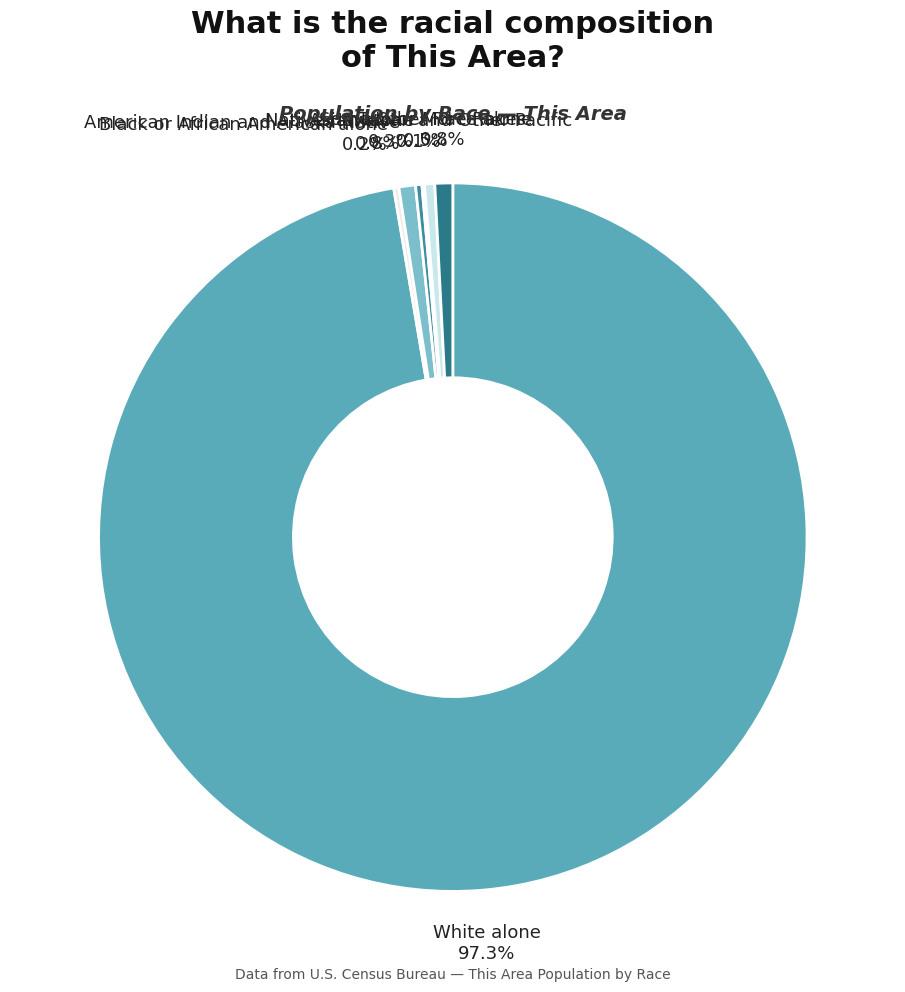

Rank the categories by value from highest to lowest.

White alone, Two or More Races, American Indian and Alaska Native, Some Other Race alone, Asian alone, Black or African American alone, Native Hawaiian and Other Pacific